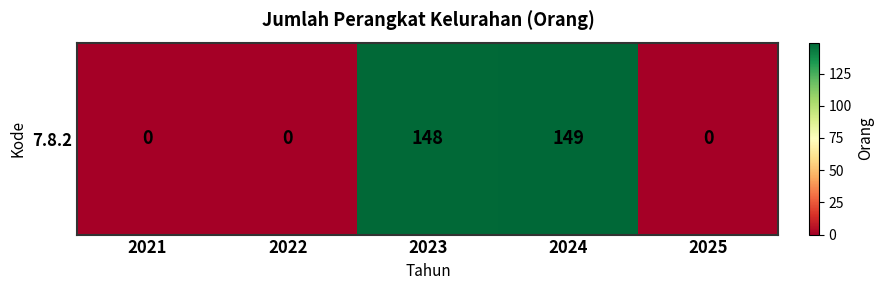

Reading left to right, what are all the values shown in this chart?

2021=0	2022=0	2023=148	2024=149	2025=0